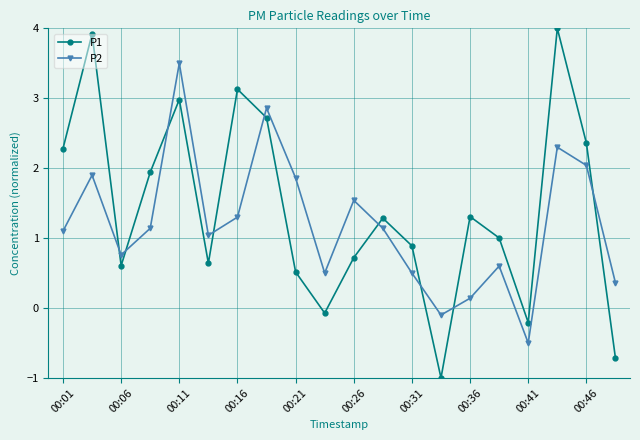

How many positive values does the P1 series have?

16